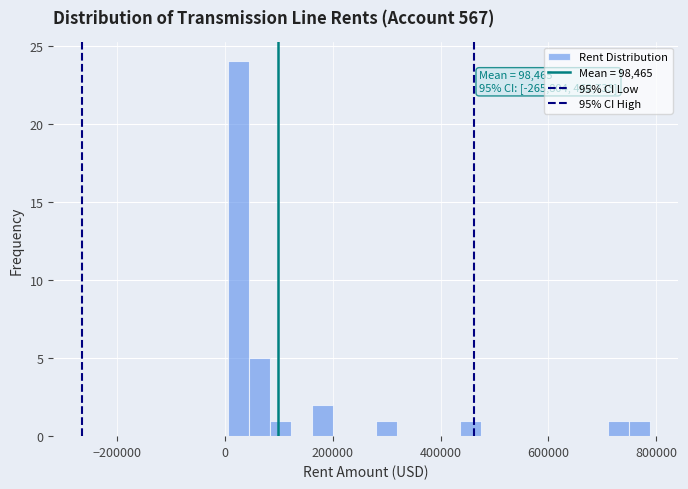

Read against the x-axis, roughly where is the centre of the tallest bar?

20000